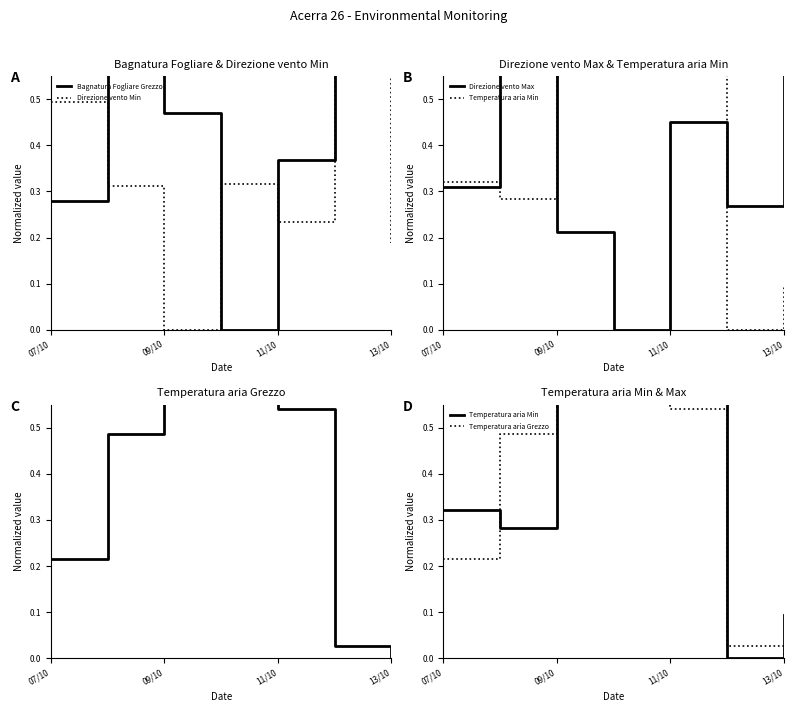

True or false: Bagnatura Fogliare Grezzo has more than 0 interior local peaks.

True